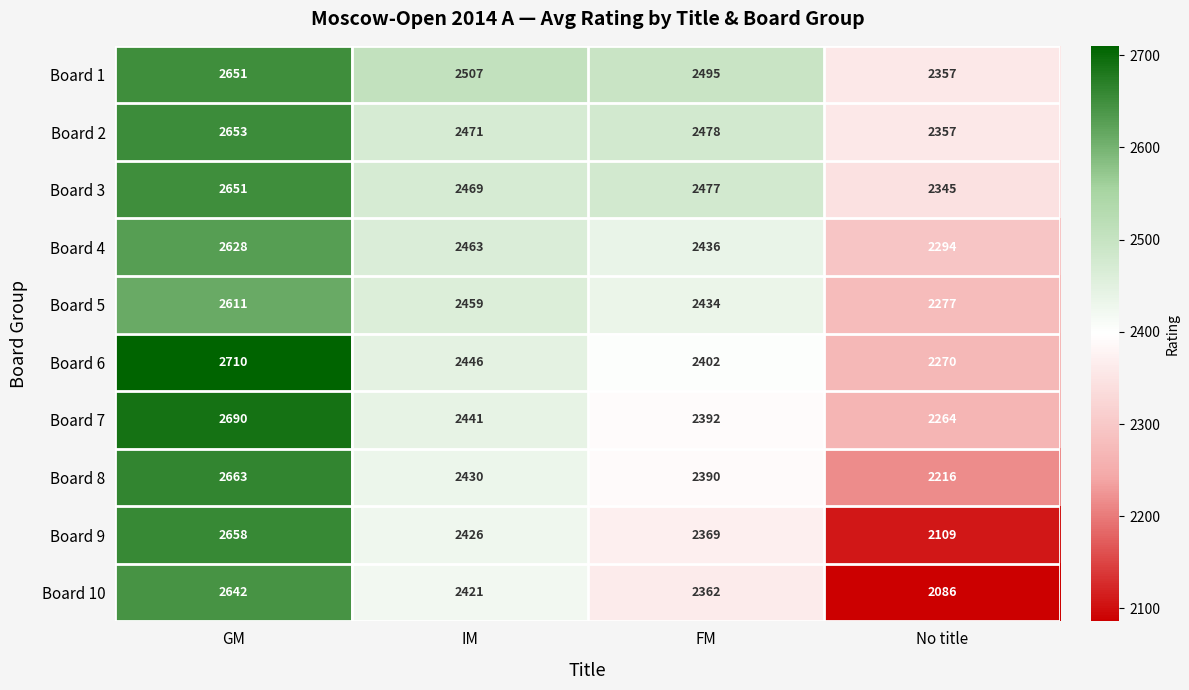

Which category has the lowest value across all series?

No title